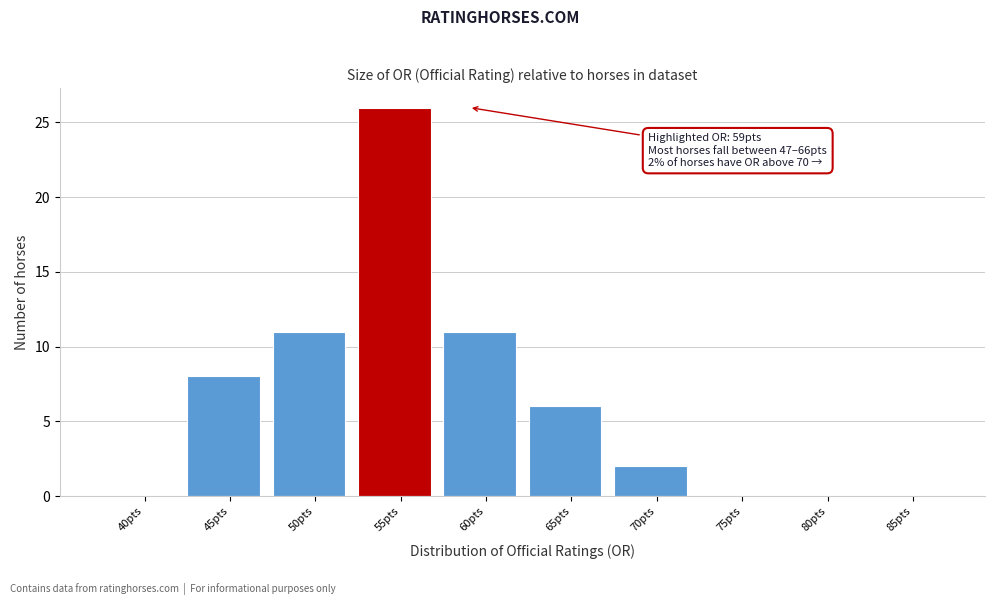

Reading left to right, extract all data points from this chart.

40pts=0	45pts=8	50pts=11	55pts=26	60pts=11	65pts=6	70pts=2	75pts=0	80pts=0	85pts=0